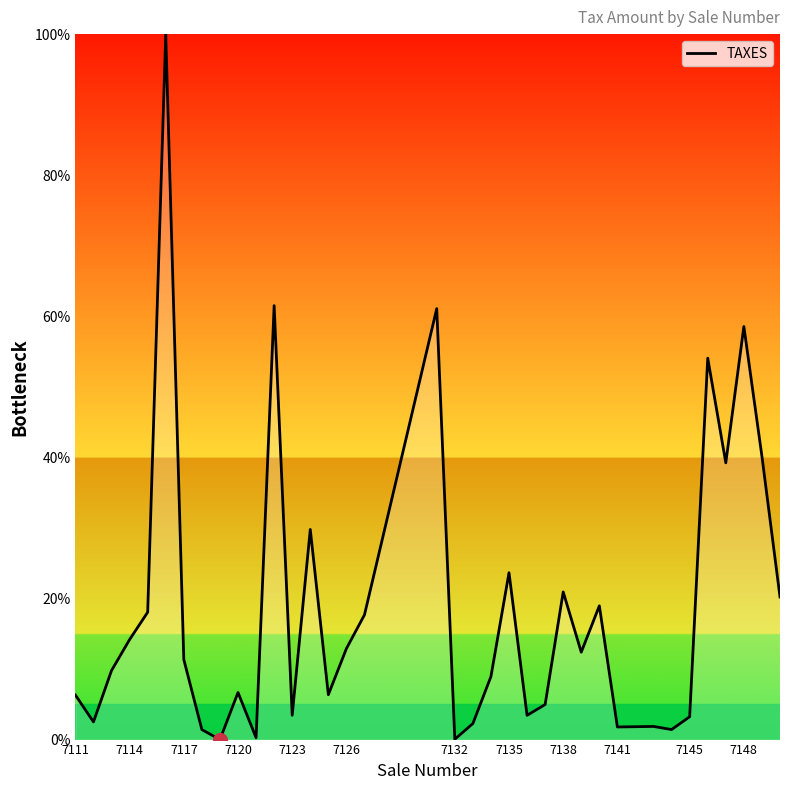

What is the maximum value shown in the chart?

100.0